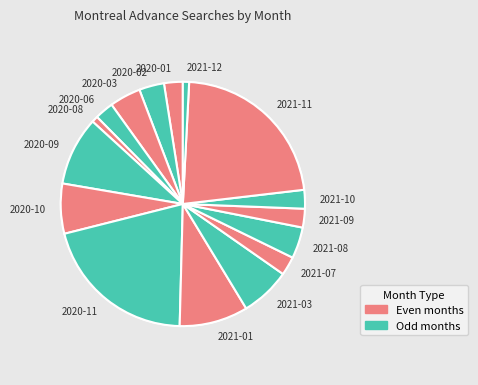

Is the sum of 2021-08 and 2021-12 greater than half?

No